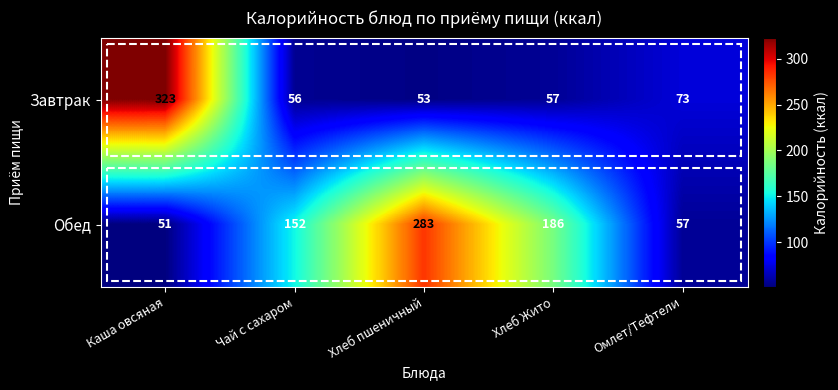

List the series in order of their peak value, highest first.

Завтрак, Обед